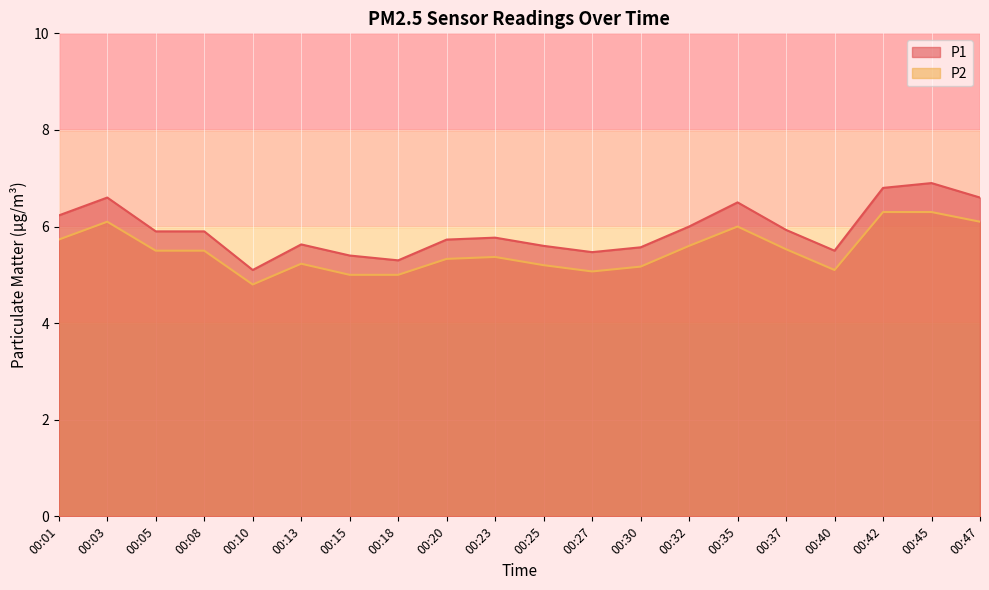

Reading right to left, what are all the values shown in this chart?

P1: 6.6	6.9	6.8	5.5	5.9	6.5	6.0	5.6	5.5	5.6	5.8	5.7	5.3	5.4	5.6	5.1	5.9	5.9	6.6	6.2
P2: 6.1	6.3	6.3	5.1	5.5	6.0	5.6	5.2	5.1	5.2	5.4	5.3	5.0	5.0	5.2	4.8	5.5	5.5	6.1	5.7